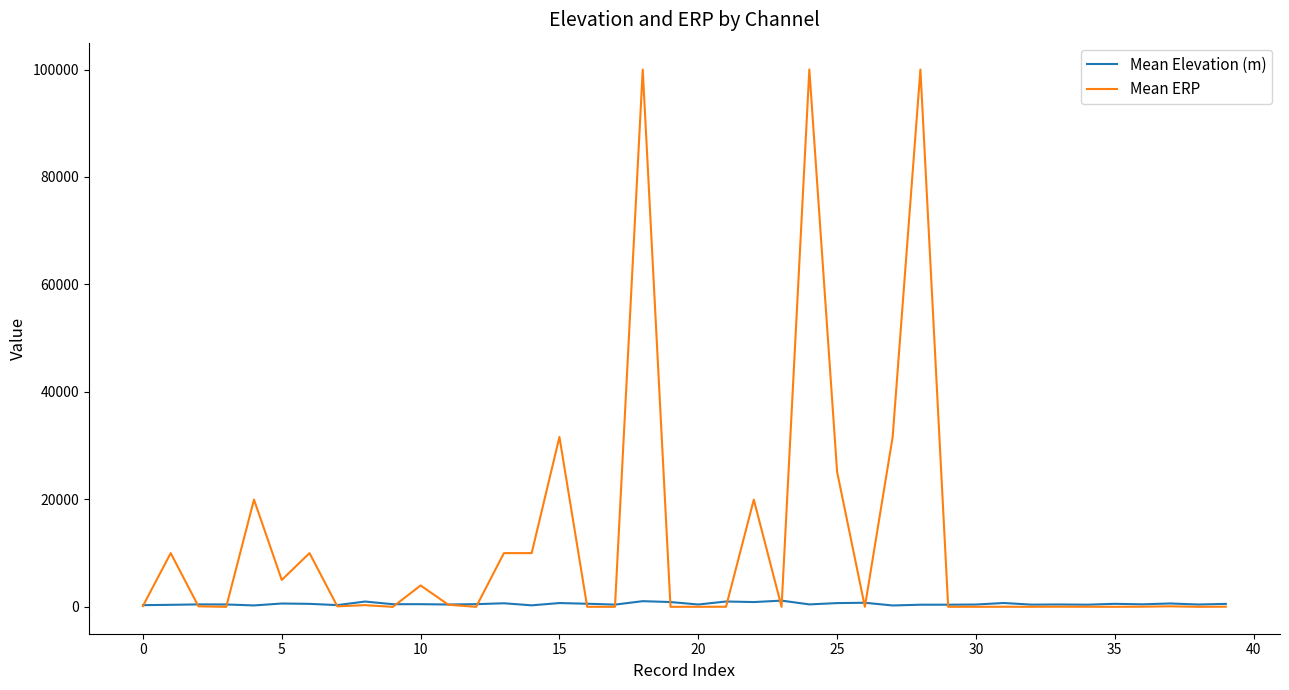

List the series in order of their peak value, lowest first.

Mean Elevation (m), Mean ERP